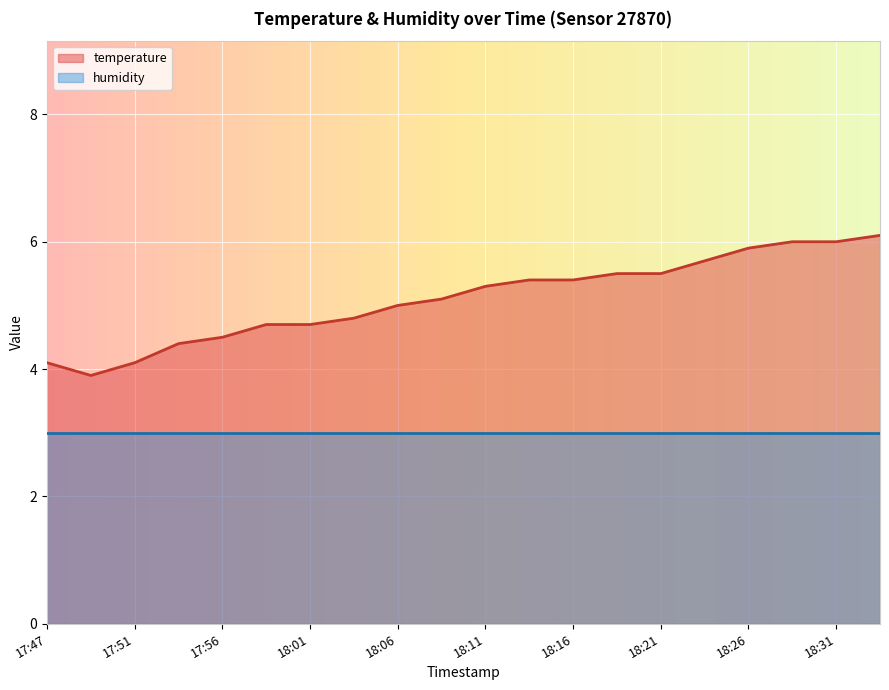

List the labels in order of value, largest first.

18:33, 18:29, 18:31, 18:26, 18:24, 18:19, 18:21, 18:14, 18:16, 18:11, 18:09, 18:06, 18:04, 17:59, 18:01, 17:56, 17:54, 17:47, 17:51, 17:49